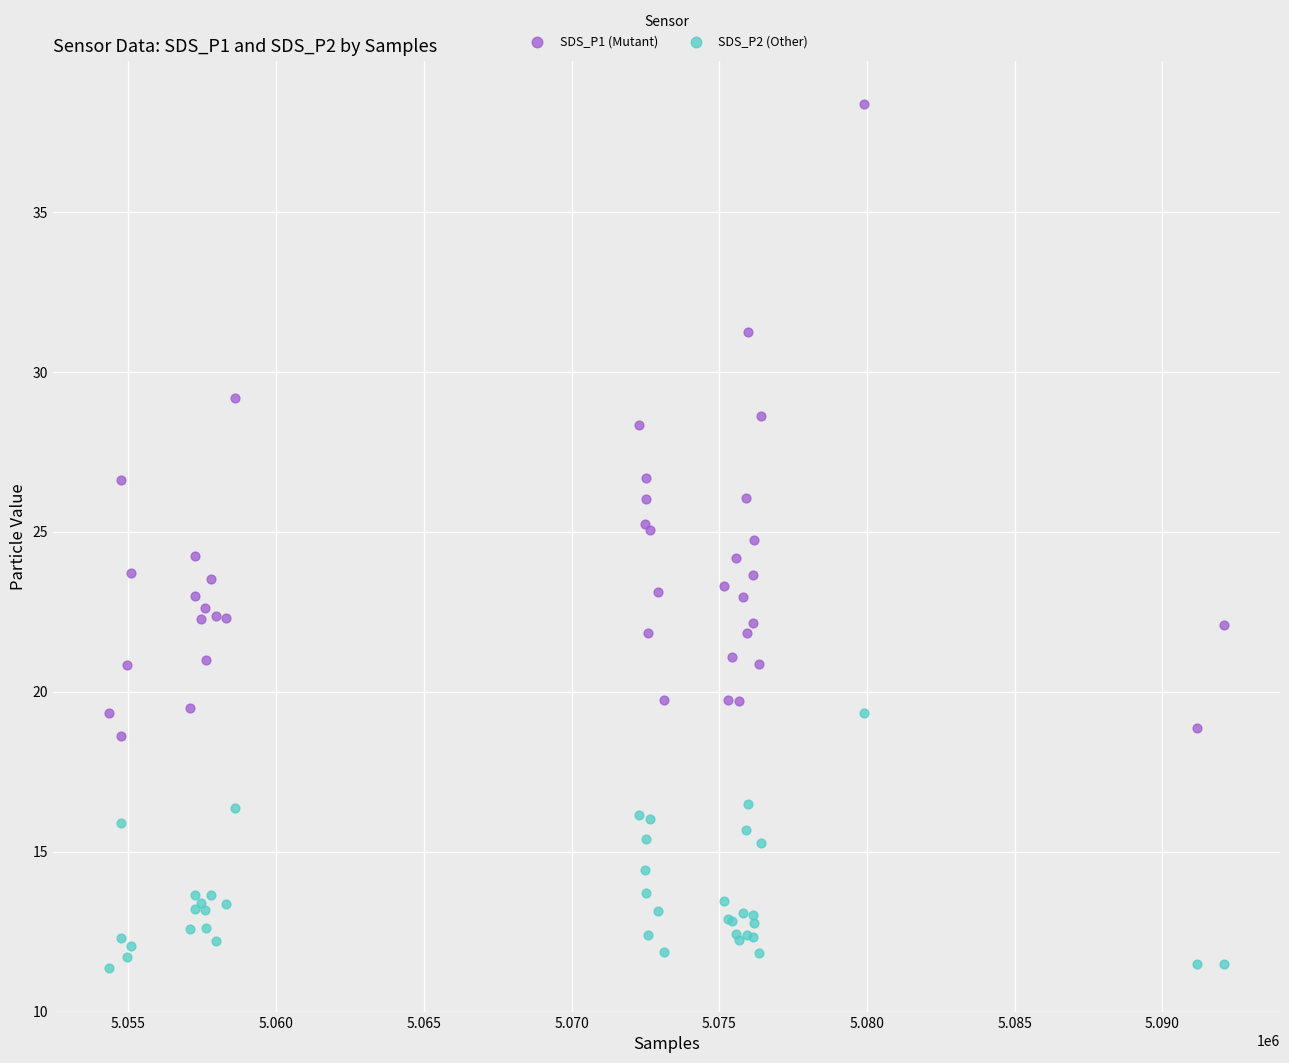

Which series has the largest Y range (max minus min)?

SDS_P1 (Mutant)